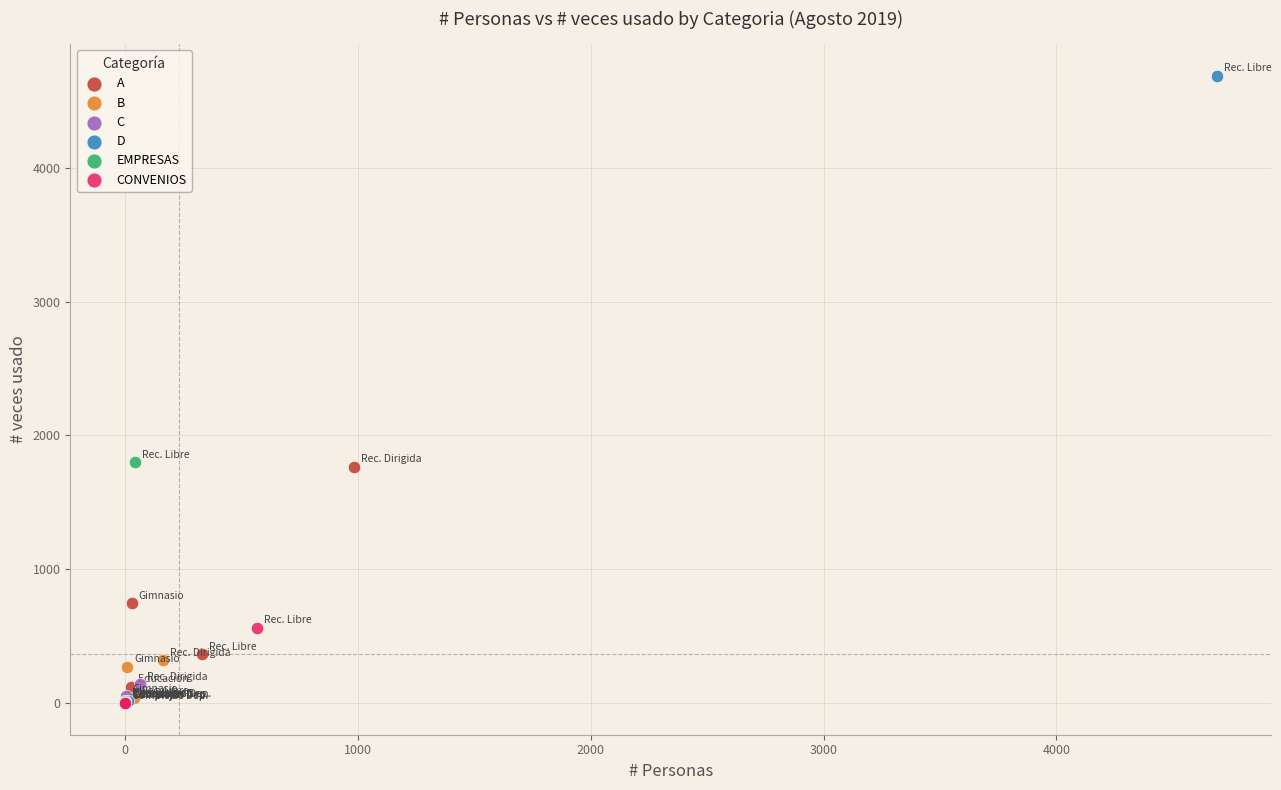

Which series contains the highest Y value?

D